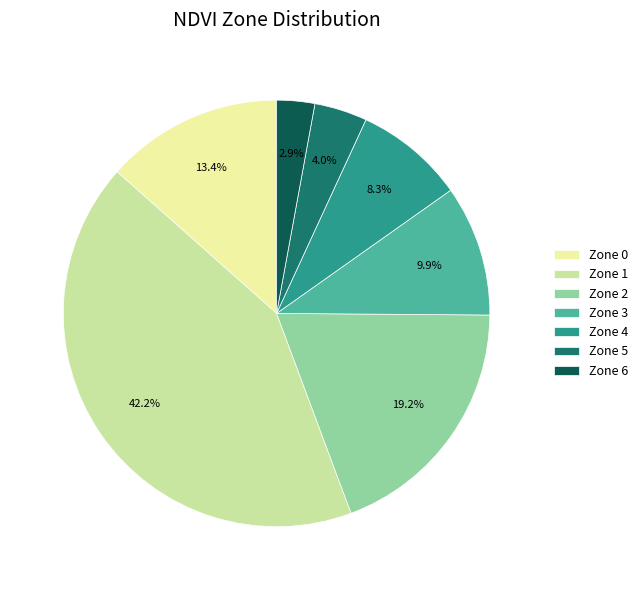

Which has a higher value, Zone 5 or Zone 6?

Zone 5